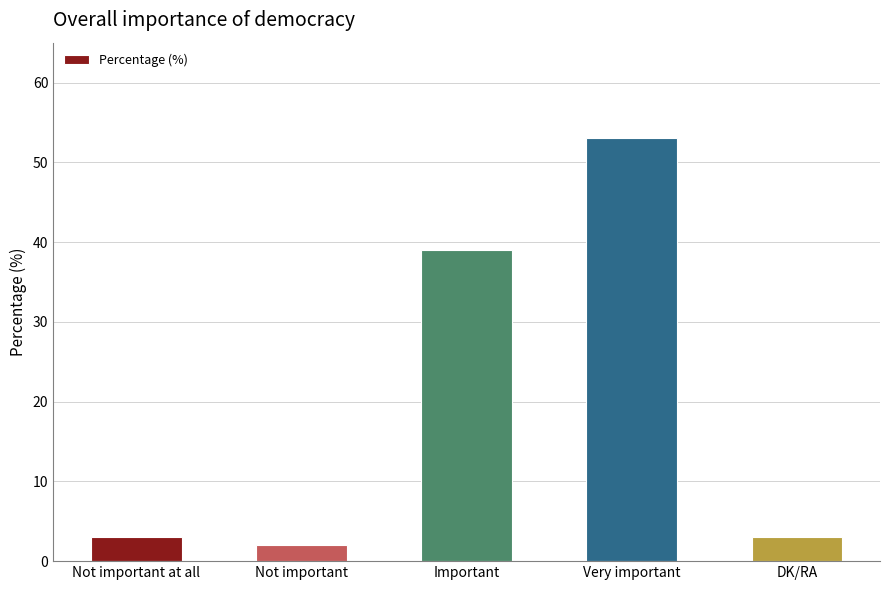

What is the label of the 1st bar from the left?

Not important at all